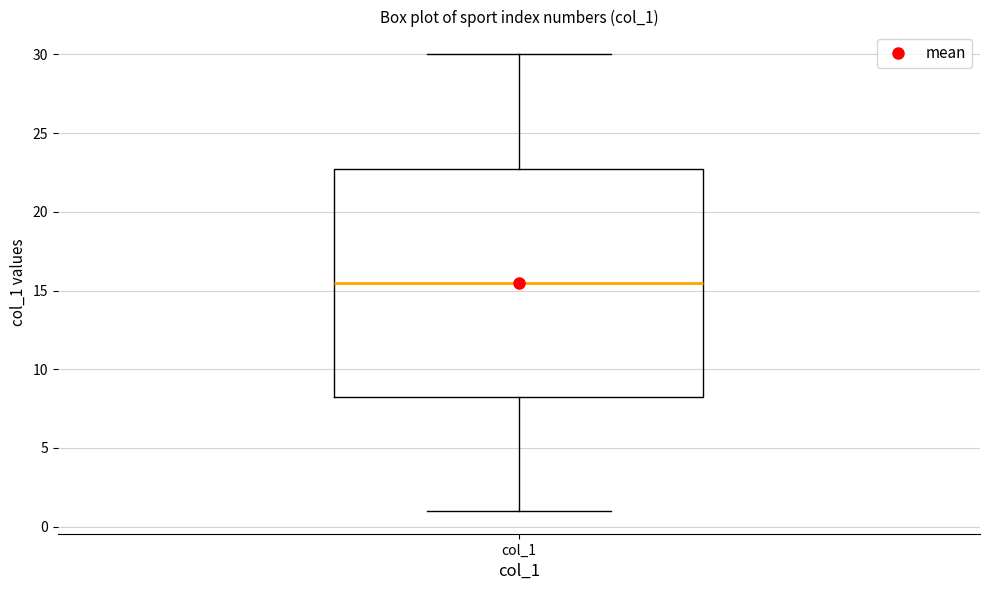

Where is the upper edge of the box for col_1 on the y-axis? The values are not printed on the chart, so give them approximately, as read against the axis.

23.0